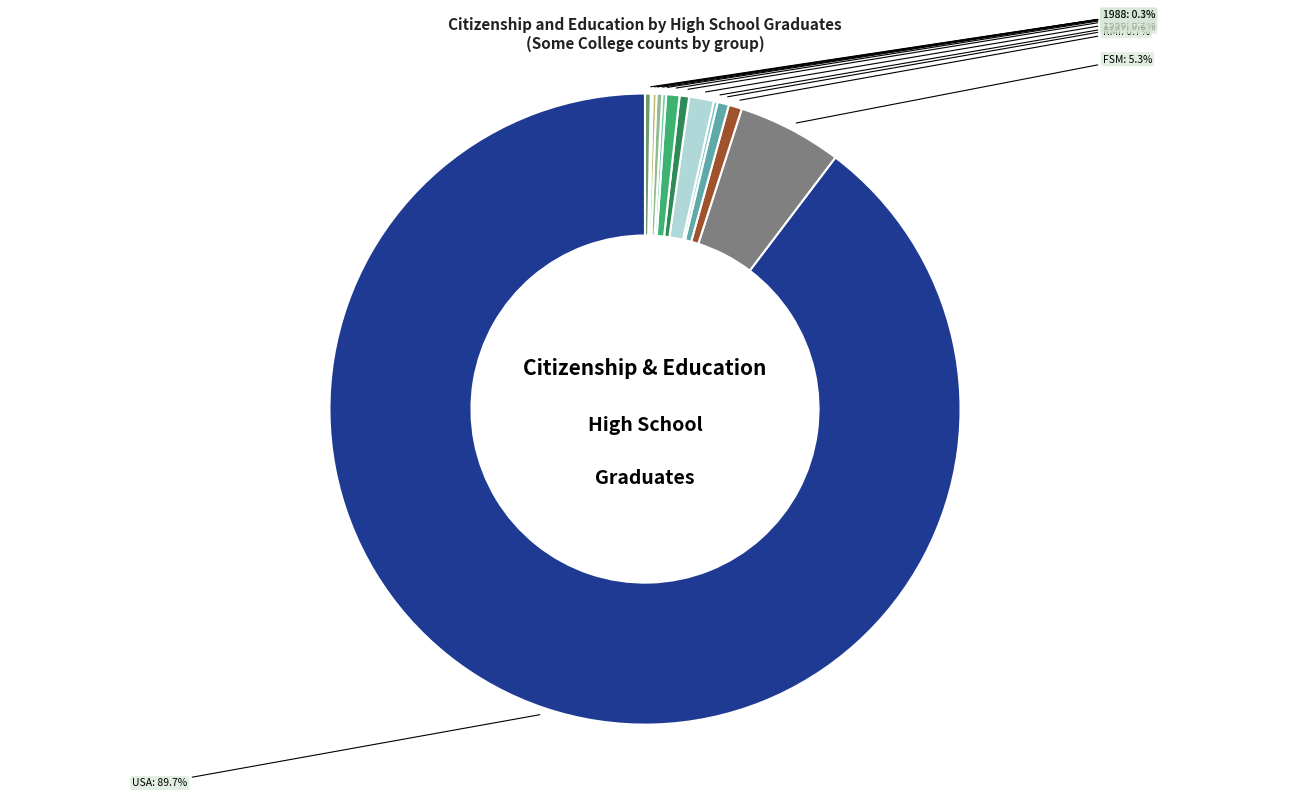

Rank the categories by value from lowest to highest.

1989, 1996, 1992, 1990, 1991, 1988, 1994, 1997, RMI, 1993, 1995, FSM, USA